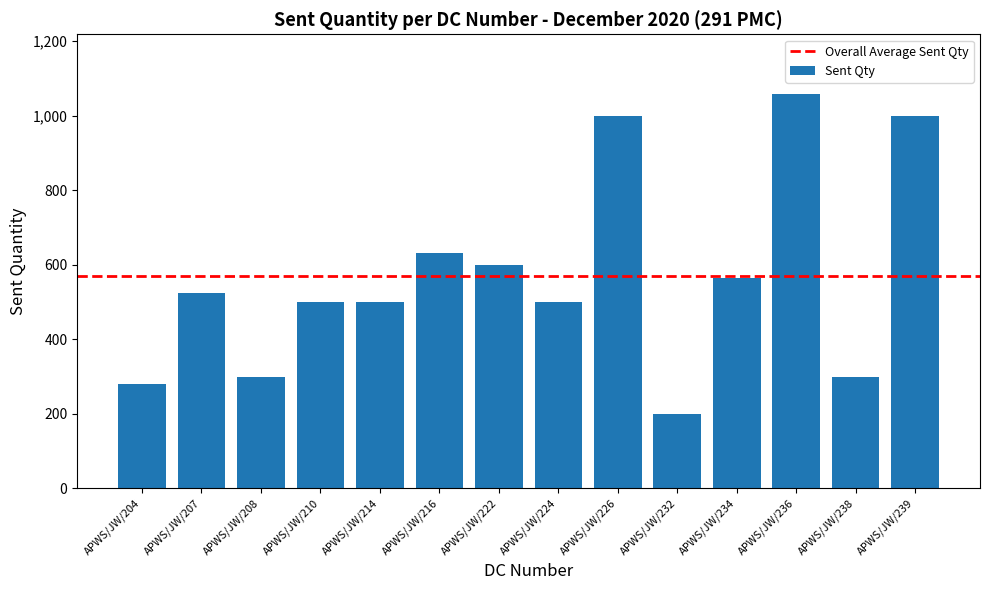

Read the value at APWS/JW/207.

524